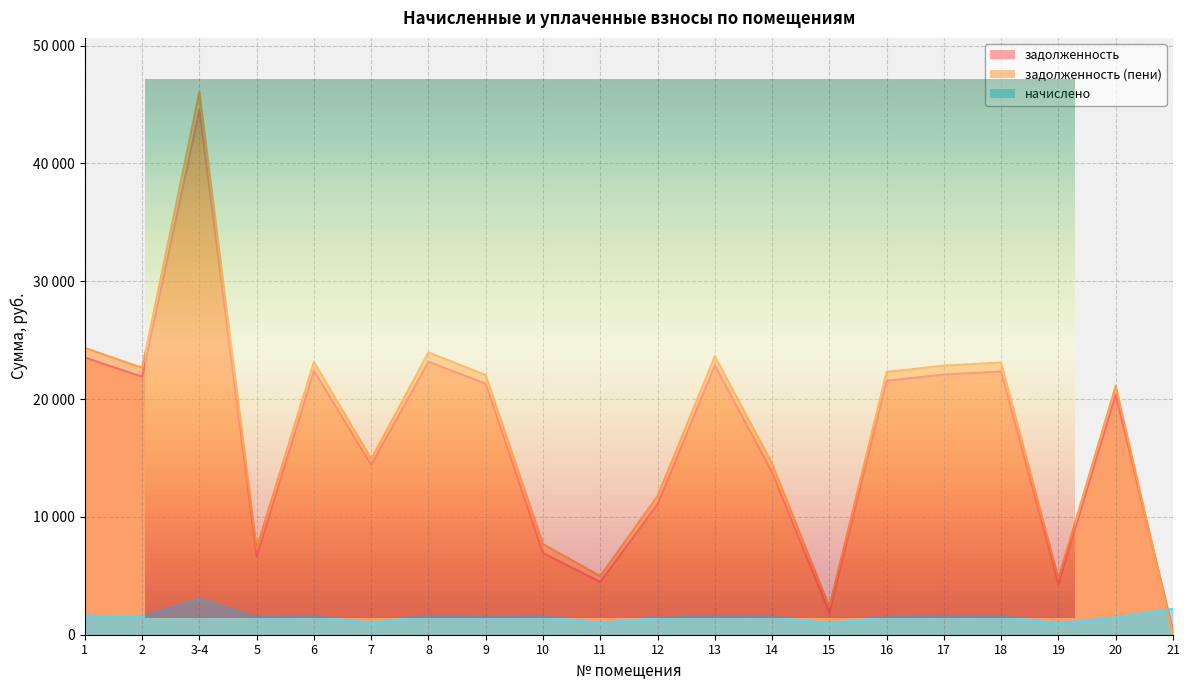

True or false: начислено has more than 1 interior local peaks.

True